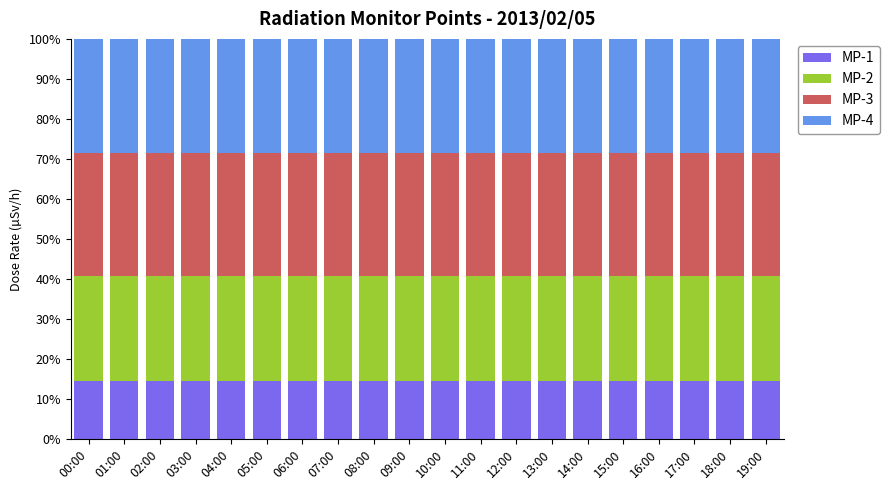

True or false: MP-1 has a value of 25.1 at 08:00.

False